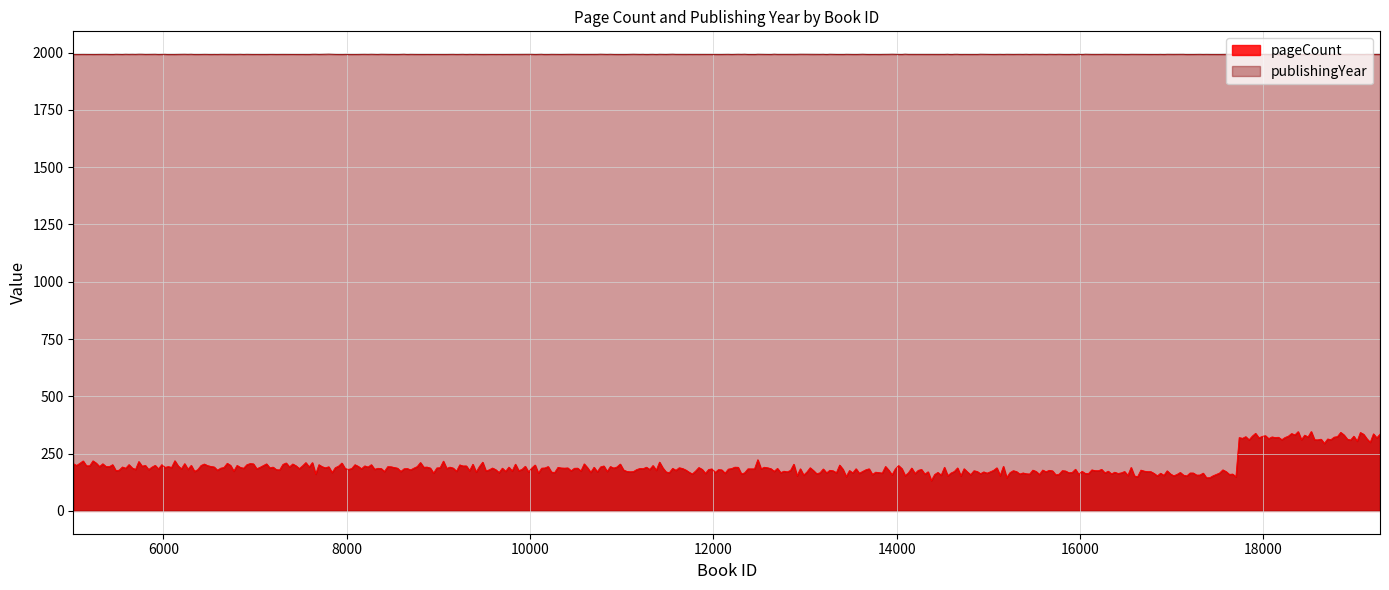

Read the pageCount value at 17714.

320